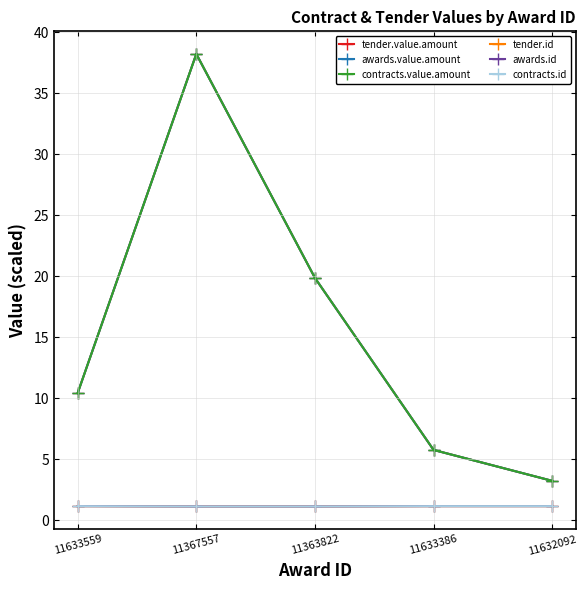

Is this an area chart (filled region under the line)?

No